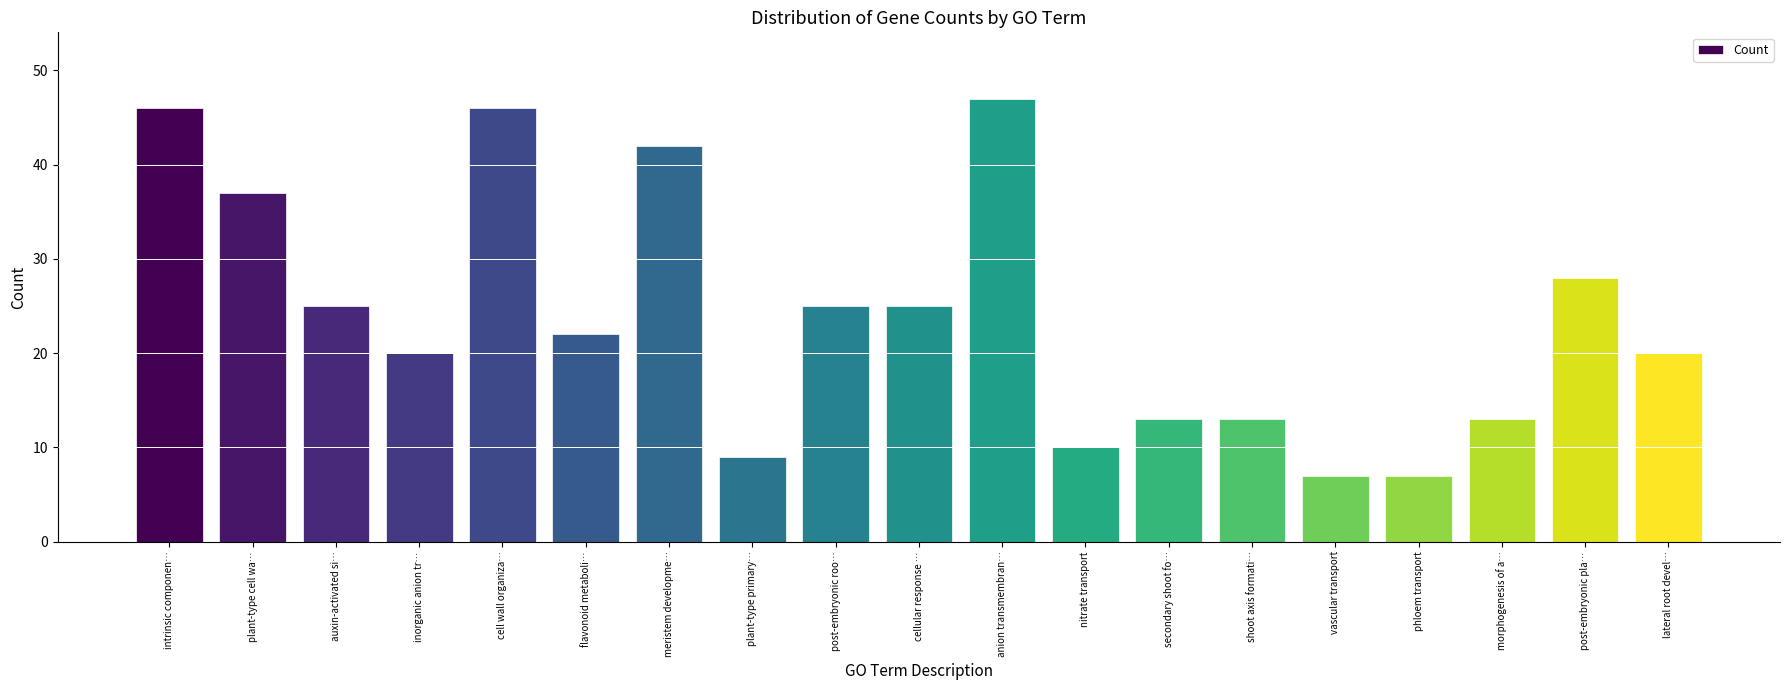

What is the difference between the maximum and minimum values?

40